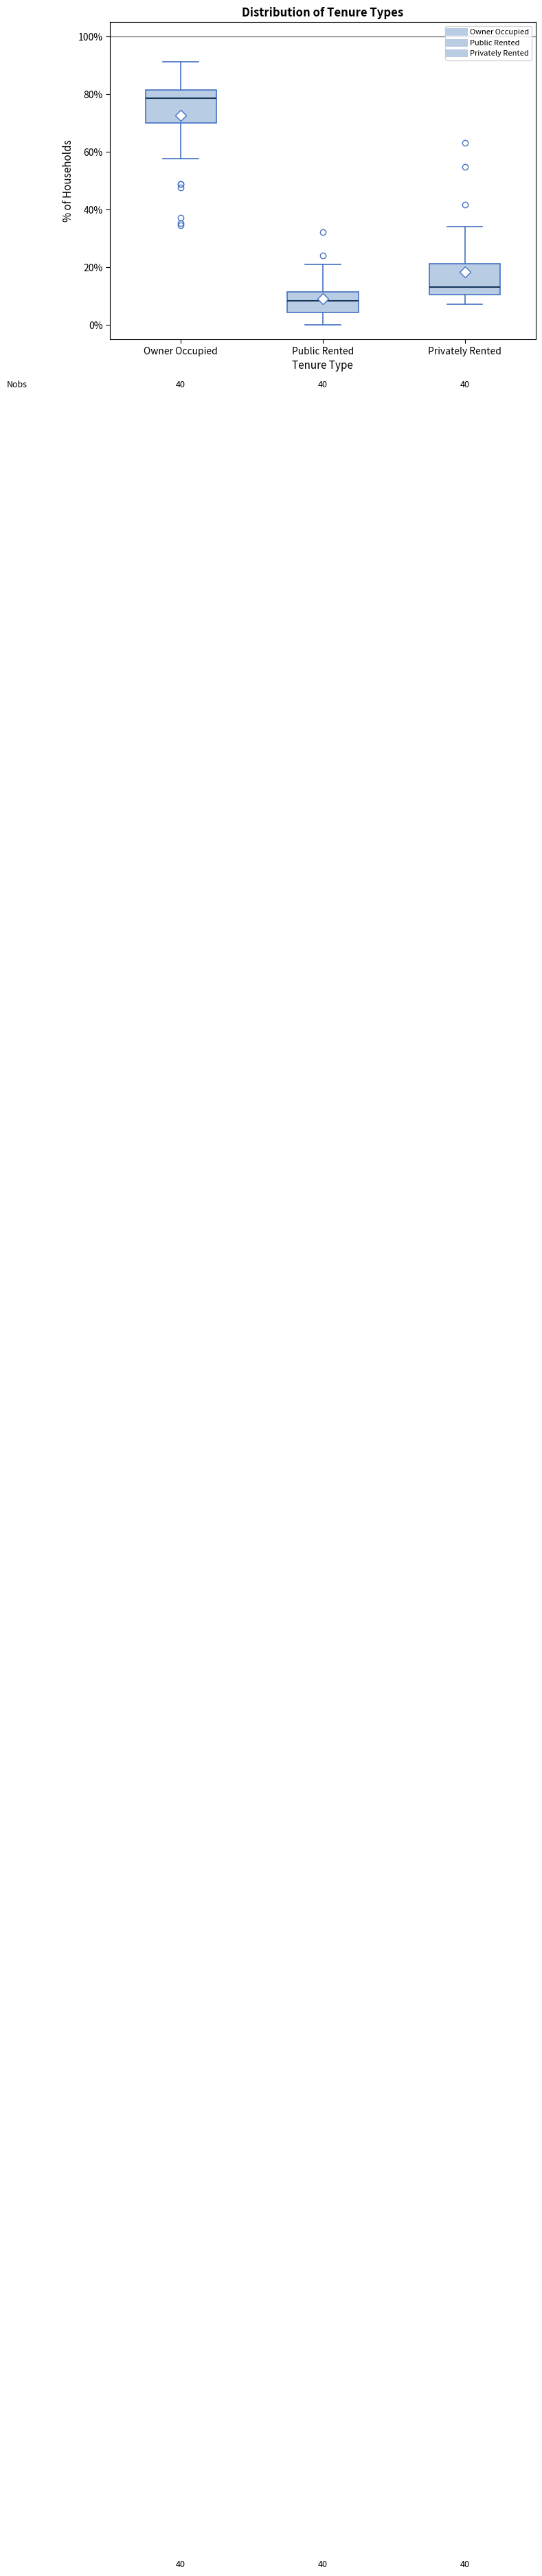

Where is the lower edge of the box for Public Rented on the y-axis? The values are not printed on the chart, so give them approximately, as read against the axis.

4